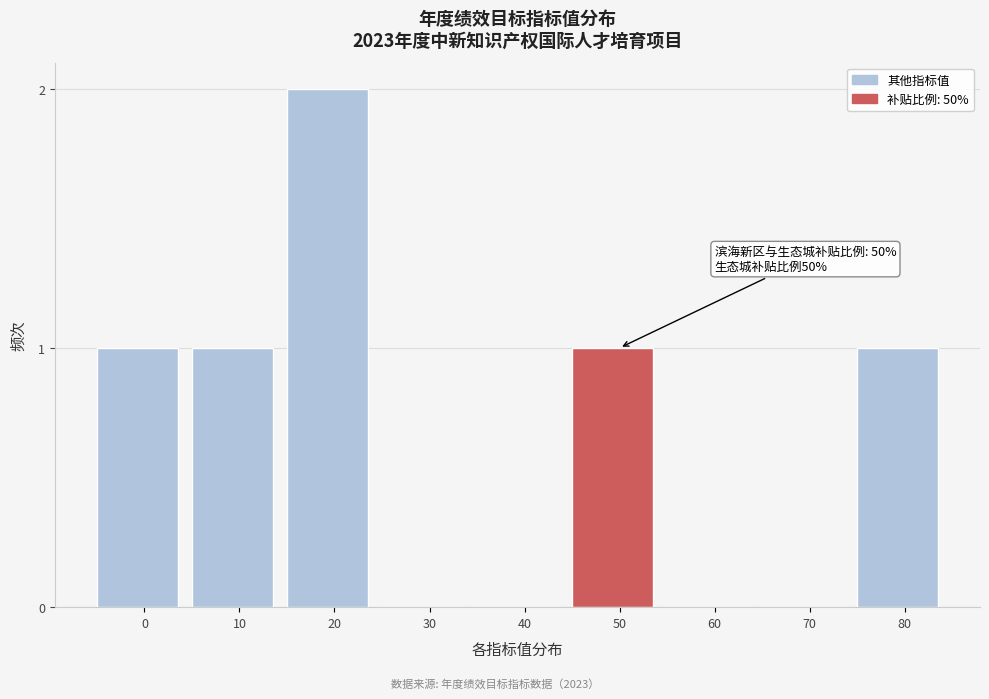

Reading left to right, what are all the values shown in this chart?

0=1	10=1	20=2	30=0	40=0	50=1	60=0	70=0	80=1